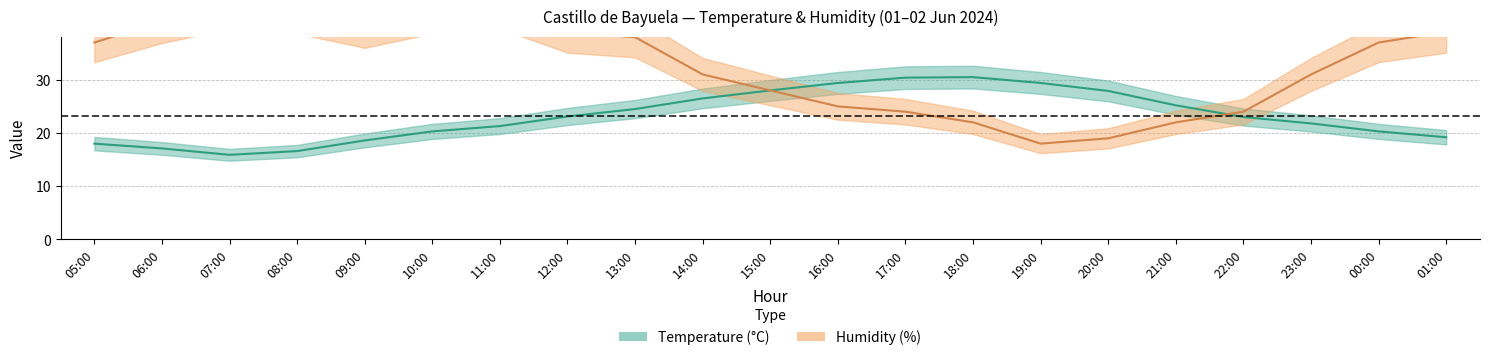

Reading left to right, transcribe all the data shown in this chart.

Temperature (°C): 18.0	17.1	15.9	16.6	18.6	20.3	21.3	23.1	24.5	26.5	28.0	29.4	30.4	30.5	29.4	27.9	25.2	23.0	21.8	20.3	19.2
Humidity (%): 37.0	41.0	44.0	43.0	40.0	43.0	44.0	39.0	38.0	31.0	28.0	25.0	24.0	22.0	18.0	19.0	22.0	24.0	31.0	37.0	39.0